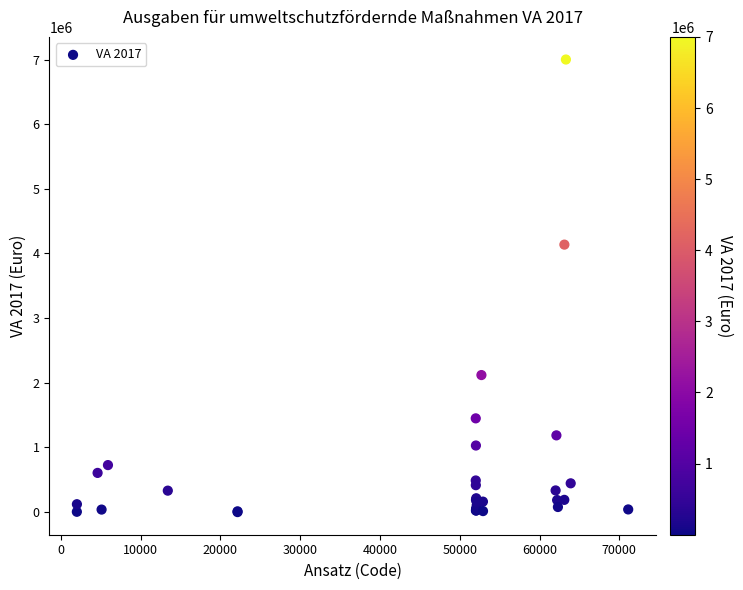

What Y value in the scatter plot is closest to 3500050?

4137000